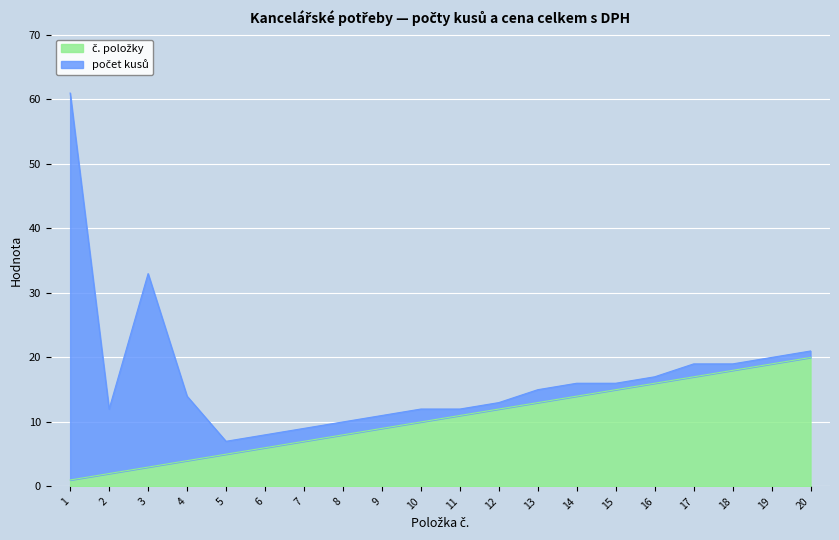

Does the chart display data point markers on the line(s)?

No